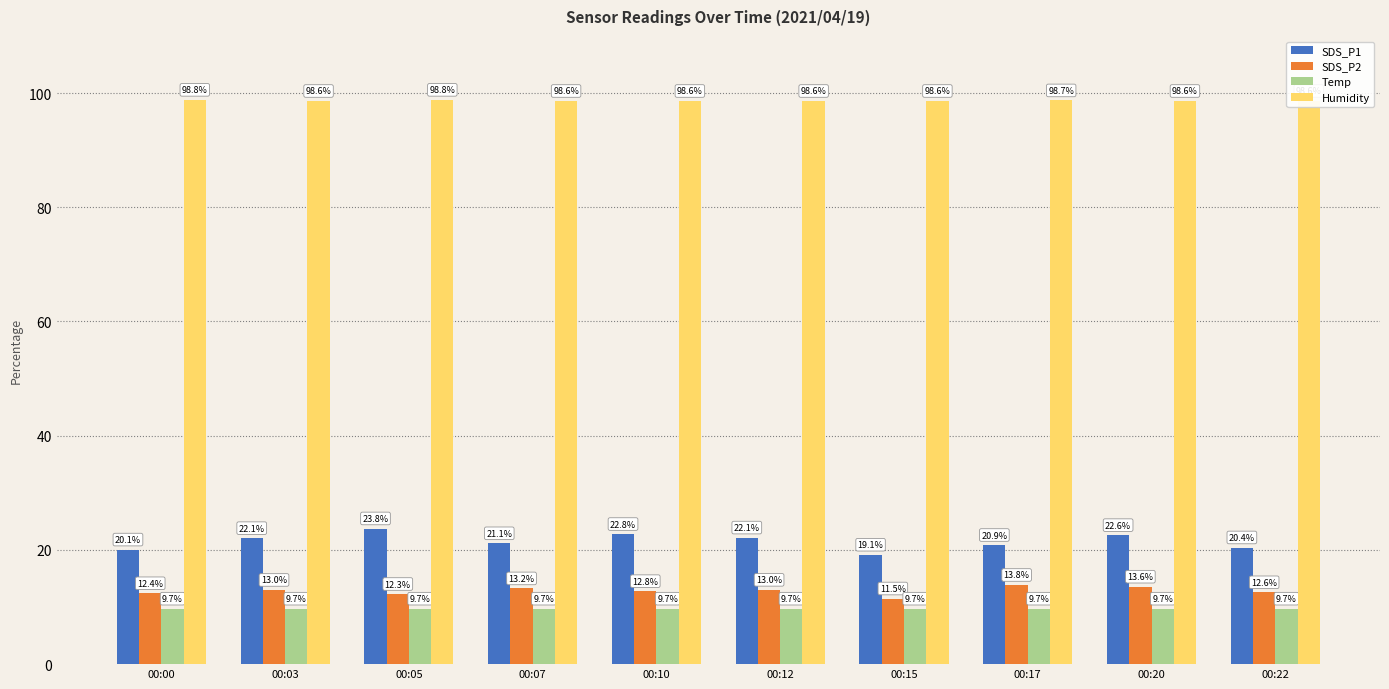

Which series has the widest spread of values?

SDS_P1